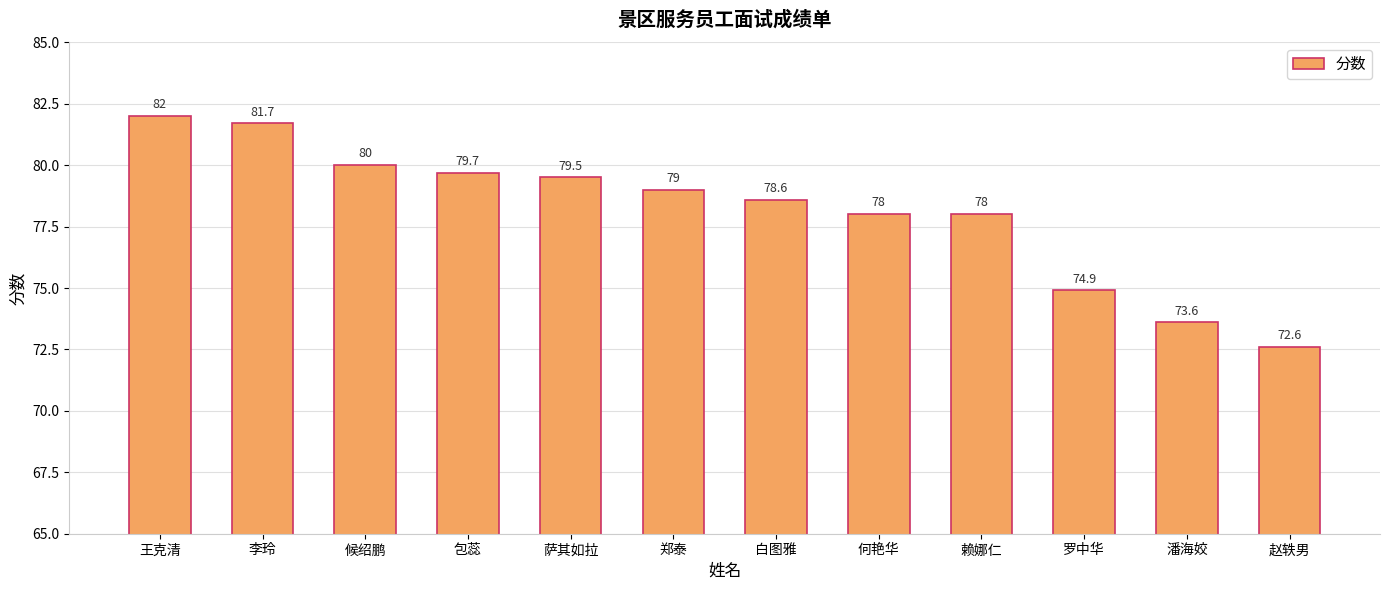

The chart shows a value of 126.5 at 潘海姣. True or false?

False